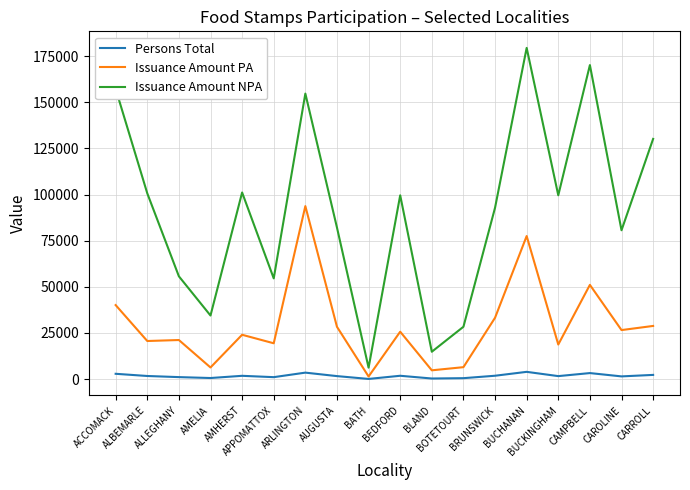

At which label is Issuance Amount NPA closest to 92813?

BRUNSWICK